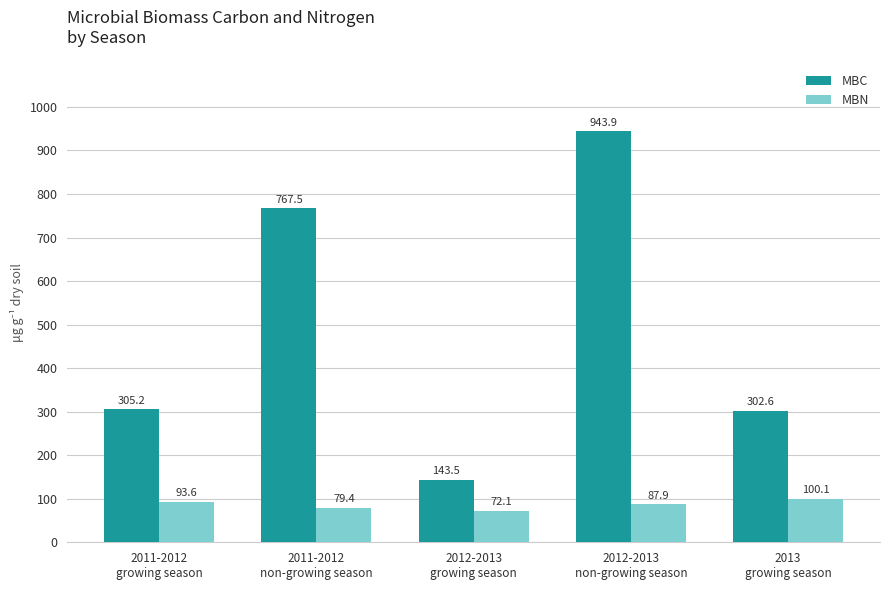

Which category has the lowest value in the MBC series?

2012-2013
growing season